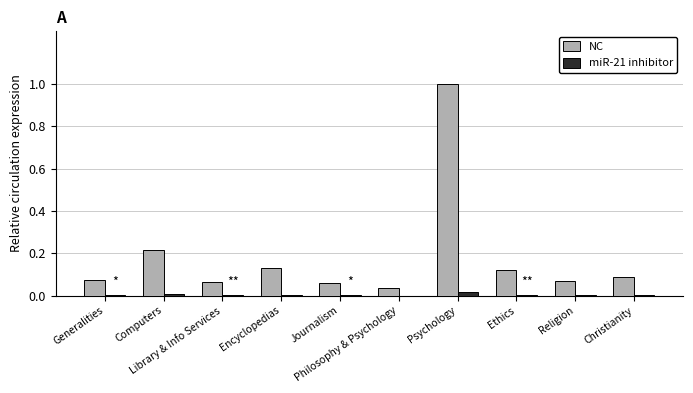

At which label does miR-21 inhibitor reach its peak?

Psychology